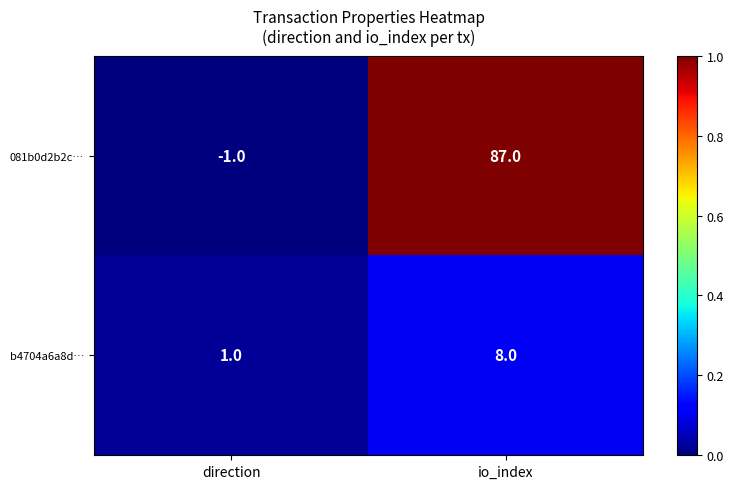

What is the difference between the 081b0d2b2c… values at io_index and direction?

88